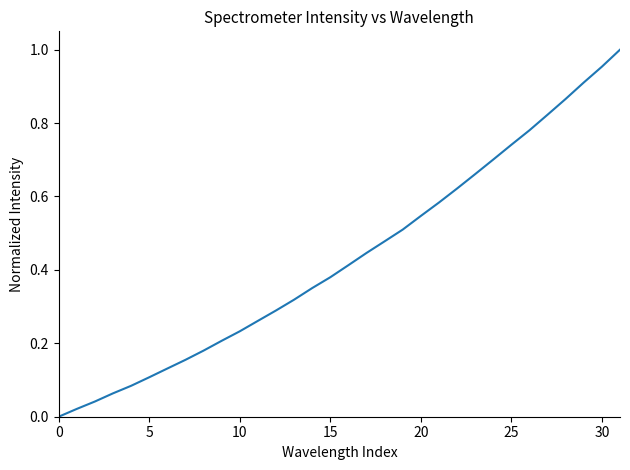

Reading left to right, list all the values displayed in this chart.

0.0	0.0	0.0	0.1	0.1	0.1	0.1	0.2	0.2	0.2	0.2	0.3	0.3	0.3	0.4	0.4	0.4	0.4	0.5	0.5	0.5	0.6	0.6	0.7	0.7	0.7	0.8	0.8	0.9	0.9	1.0	1.0